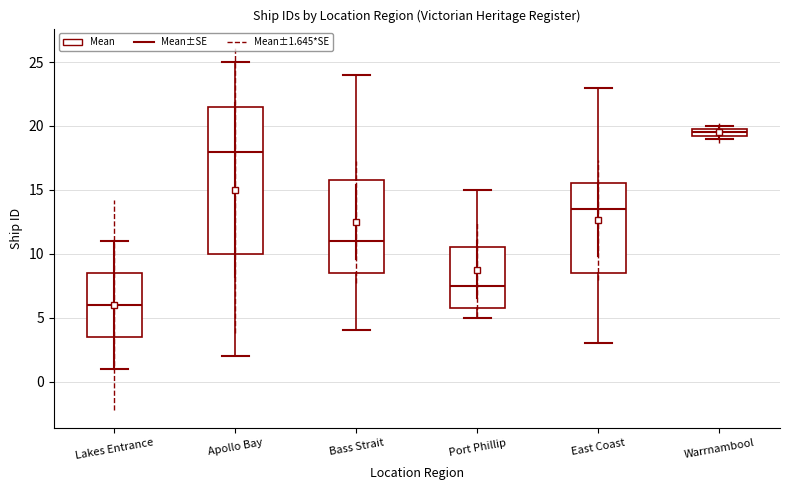

Which box has the lowest median line?

Lakes Entrance